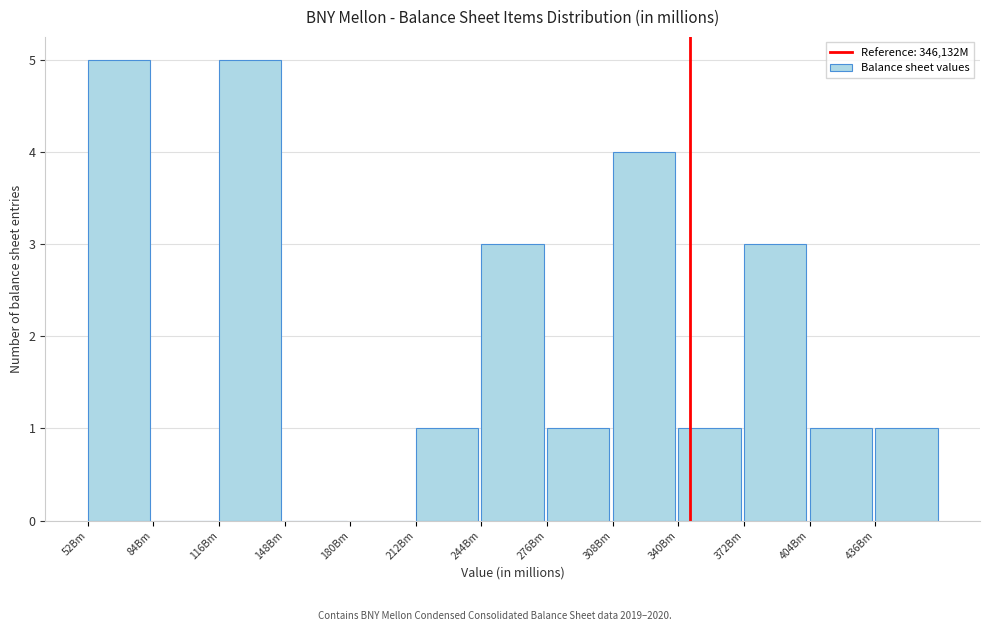

Reading left to right, what are all the values shown in this chart?

52Bm=5	84Bm=0	116Bm=5	148Bm=0	180Bm=0	212Bm=1	244Bm=3	276Bm=1	308Bm=4	340Bm=1	372Bm=3	404Bm=1	436Bm=1